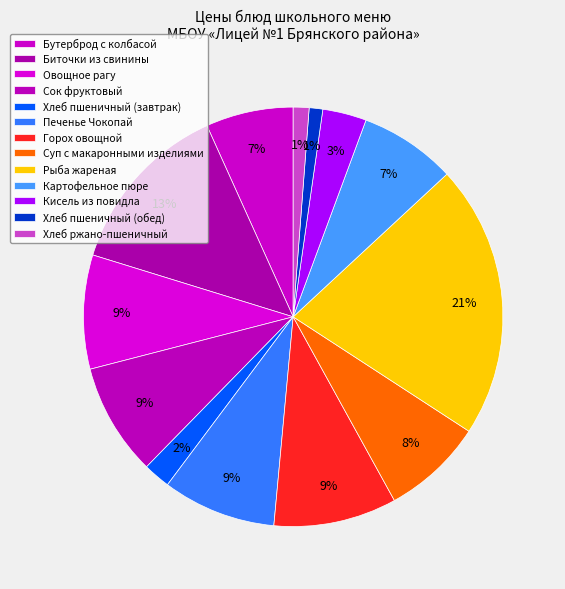

Rank the categories by value from highest to lowest.

Рыба жареная, Биточки из свинины, Горох овощной, Овощное рагу, Печенье Чокопай, Сок фруктовый, Суп с макаронными изделиями, Картофельное пюре, Бутерброд с колбасой, Кисель из повидла, Хлеб пшеничный (завтрак), Хлеб ржано-пшеничный, Хлеб пшеничный (обед)